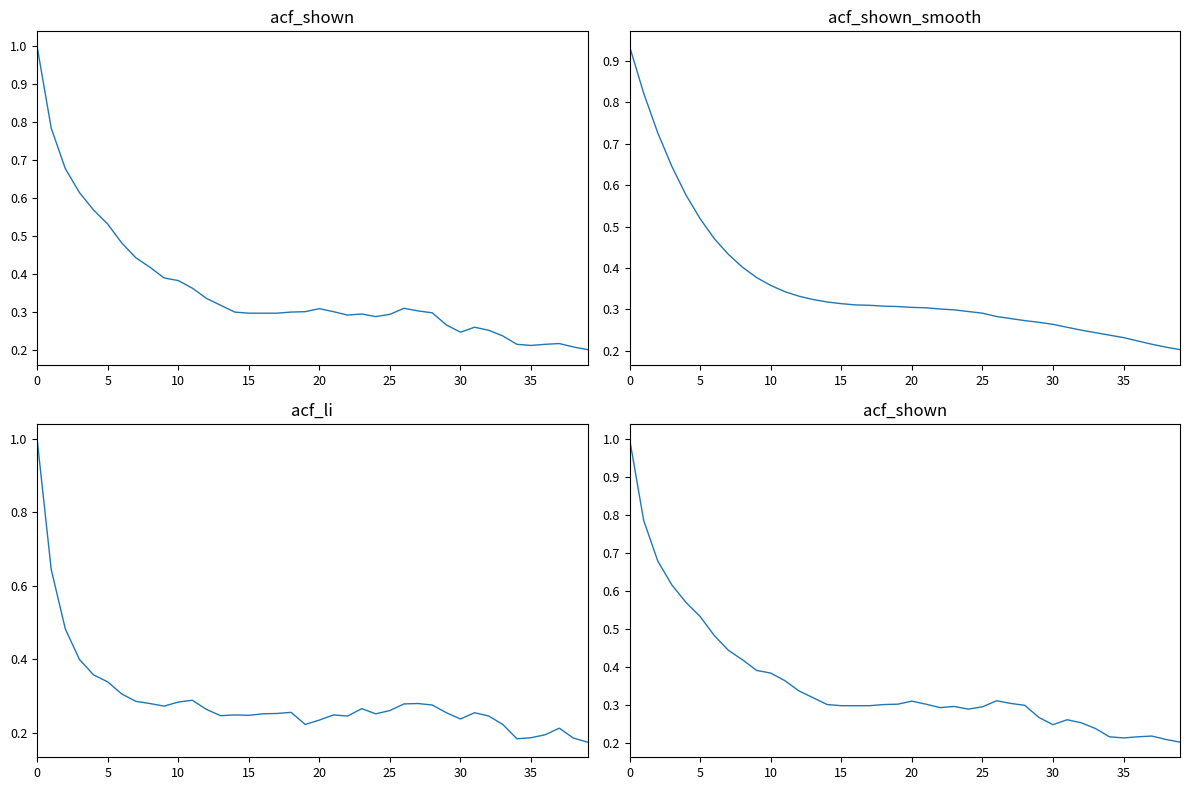

What are all the series names shown in the legend?

acf_shown, acf_shown_smooth, acf_li